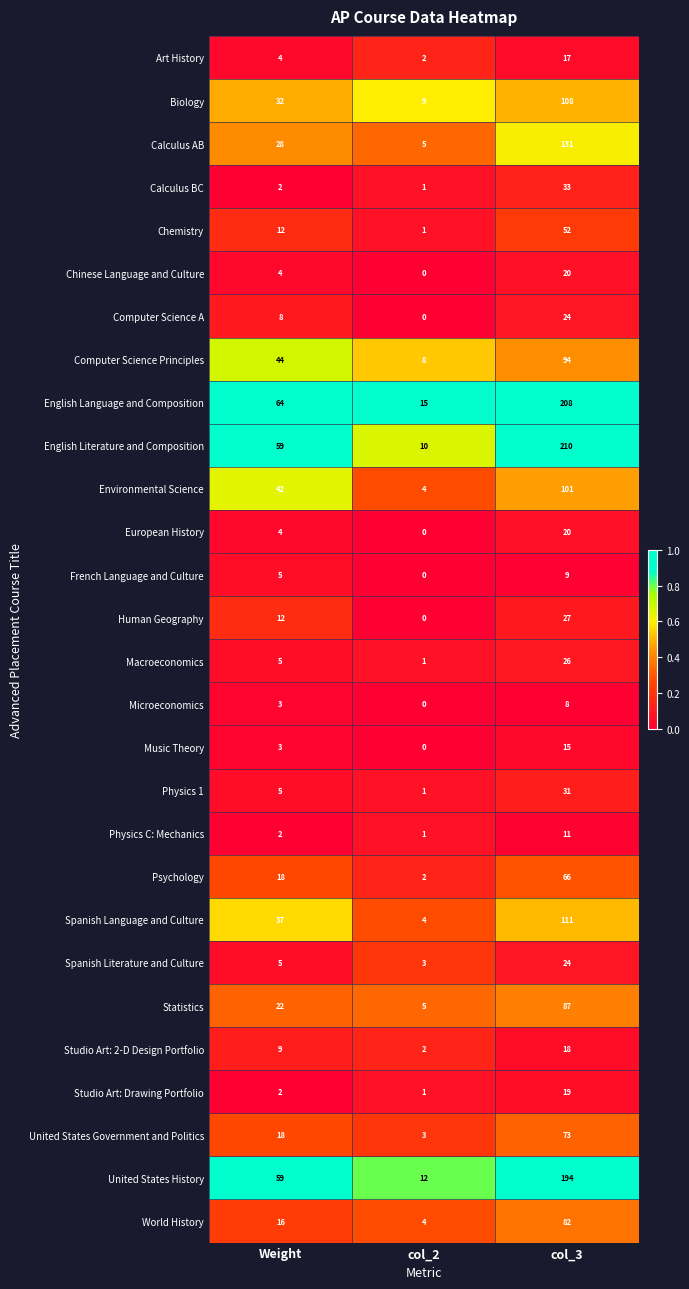

What is the total value across all series at col_2?

94